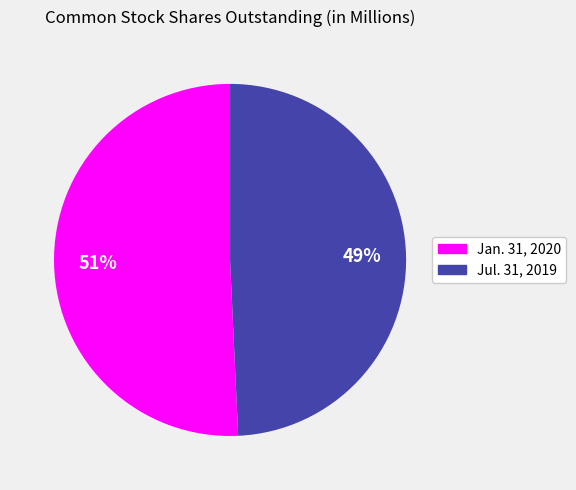

Approximately how many times larger is the value at Jul. 31, 2019 compared to Jan. 31, 2020?

1.0